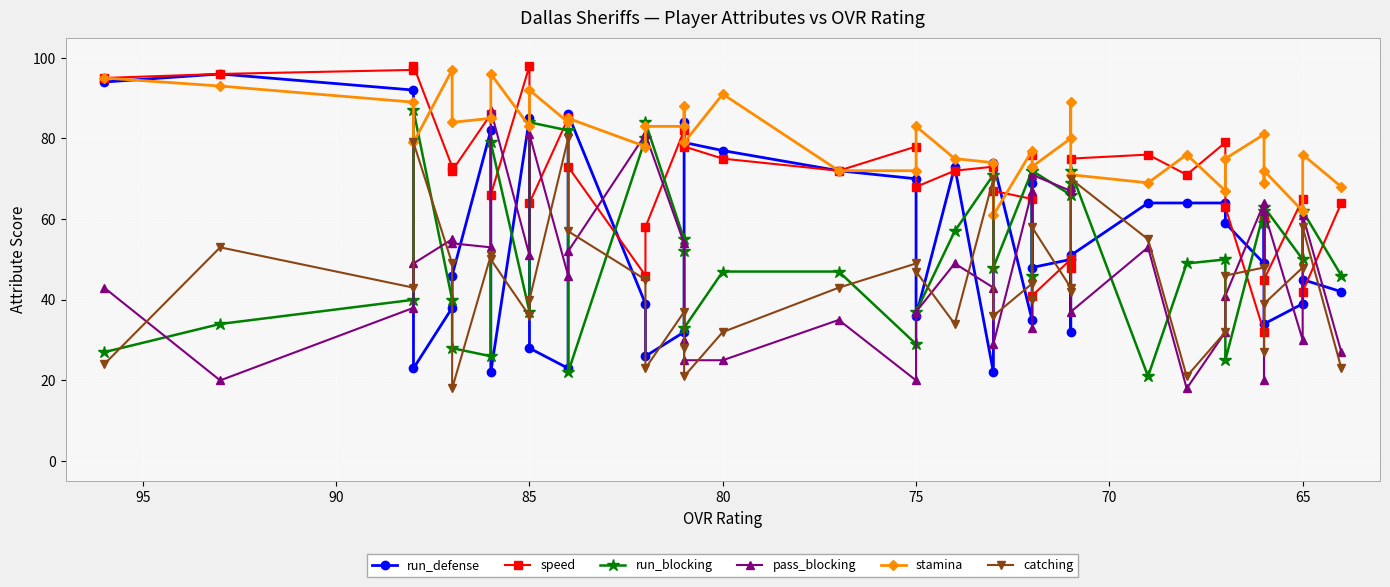

Reading right to left, extract all data points from this chart.

run_defense: 42	45	39	34	60	49	59	64	64	64	51	32	50	48	69	35	74	22	73	36	70	72	77	79	84	32	26	39	86	23	28	85	22	82	46	38	23	92	96	94
speed: 64	42	65	45	60	32	63	79	71	76	75	48	50	41	76	65	67	73	72	68	78	72	75	78	79	82	58	46	73	85	64	98	66	86	72	73	98	97	96	95
run_blocking: 46	62	50	63	59	62	25	50	49	21	72	69	66	72	46	72	48	71	57	37	29	47	47	33	52	55	84	80	22	82	84	37	79	26	28	40	87	40	34	27
pass_blocking: 27	61	30	62	20	64	41	32	18	53	37	68	67	71	33	67	29	43	49	37	20	35	25	25	30	54	81	81	52	46	81	51	87	53	54	55	49	38	20	43
stamina: 68	76	62	72	69	81	75	67	76	69	71	89	80	73	73	77	61	74	75	83	72	72	91	79	88	83	83	78	85	84	92	83	96	85	84	97	79	89	93	95
catching: 23	58	48	39	27	48	46	32	21	55	70	42	43	58	40	44	36	70	34	47	49	43	32	21	28	37	23	45	57	80	40	36	50	51	18	49	79	43	53	24